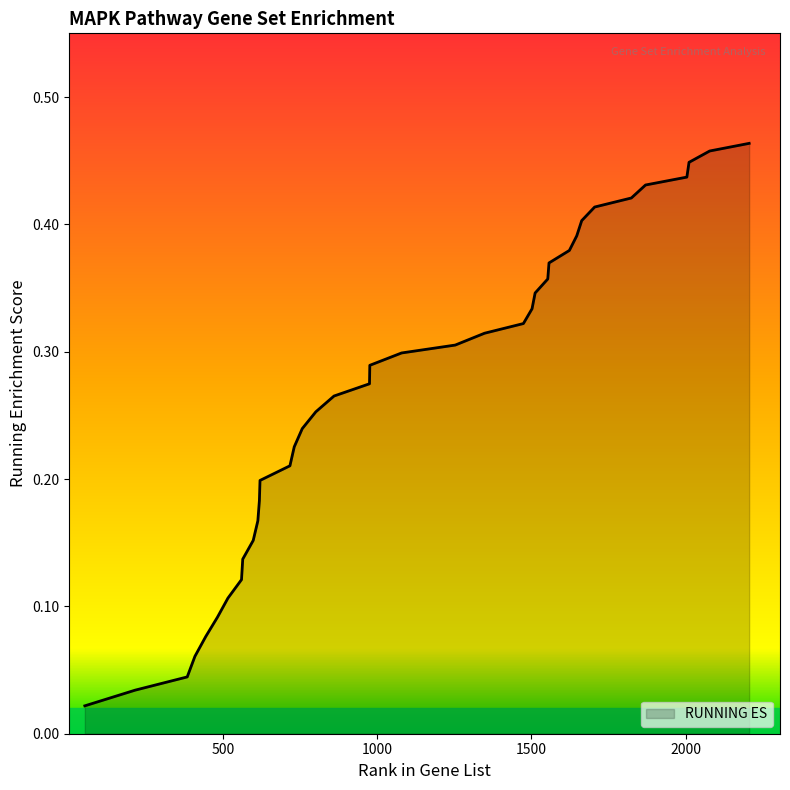

How many lines are shown in the chart?

1